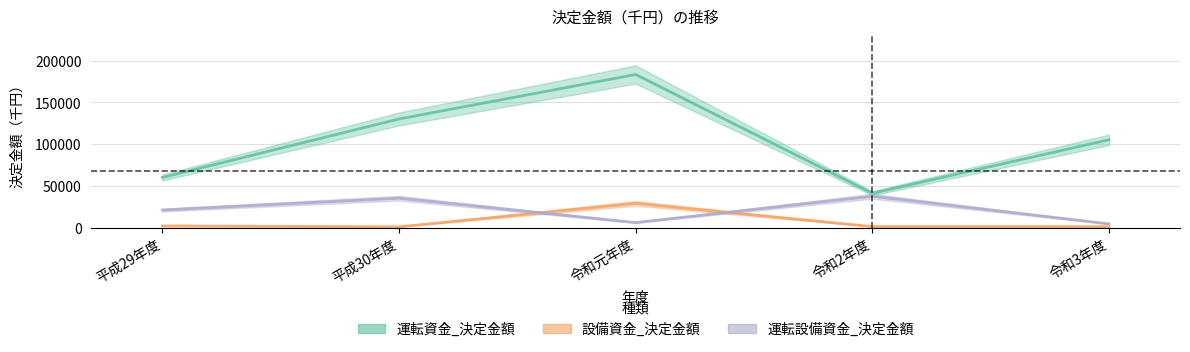

How many lines are shown in the chart?

3